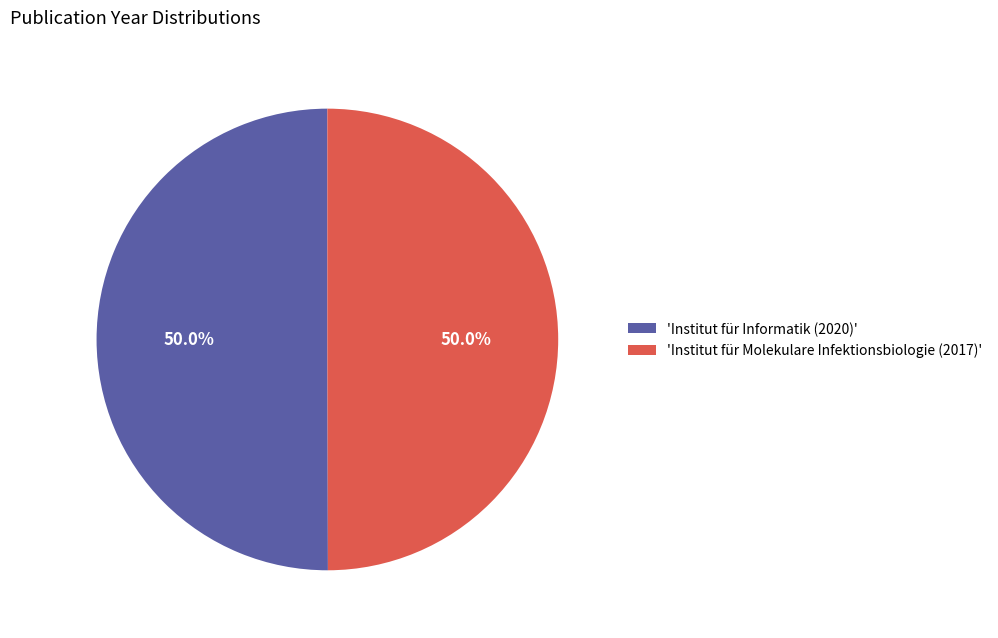

What is the ratio of the value at 'Institut für Molekulare Infektionsbiologie (2017)' to the value at 'Institut für Informatik (2020)'?

1.0